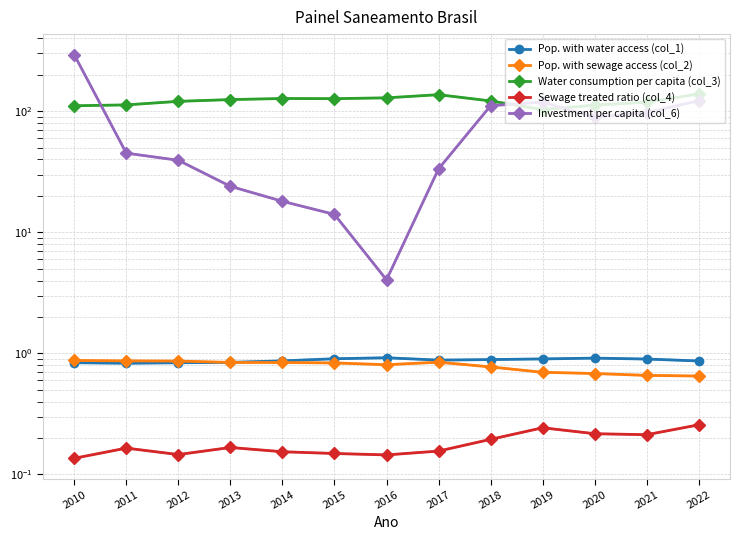

At which label does Sewage treated ratio (col_4) reach its peak?

2022